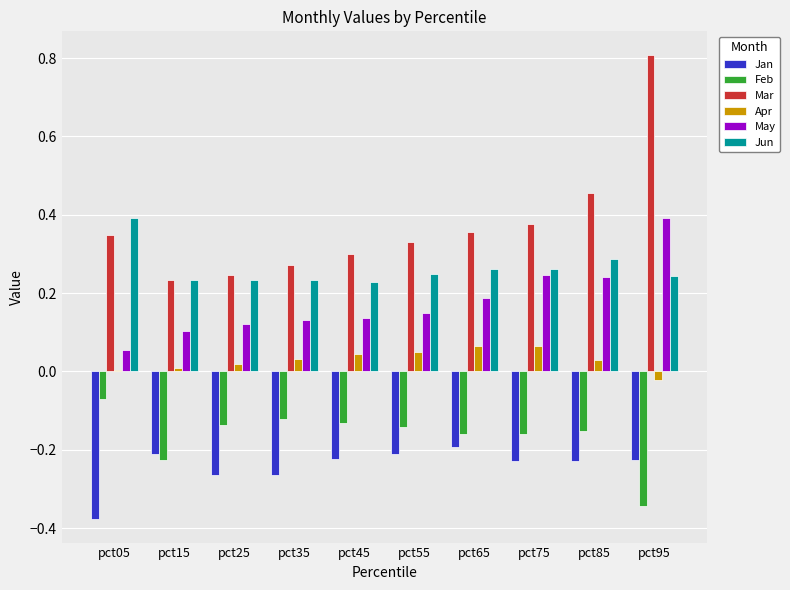

Is it true that May equals 0.2 at pct65?

True